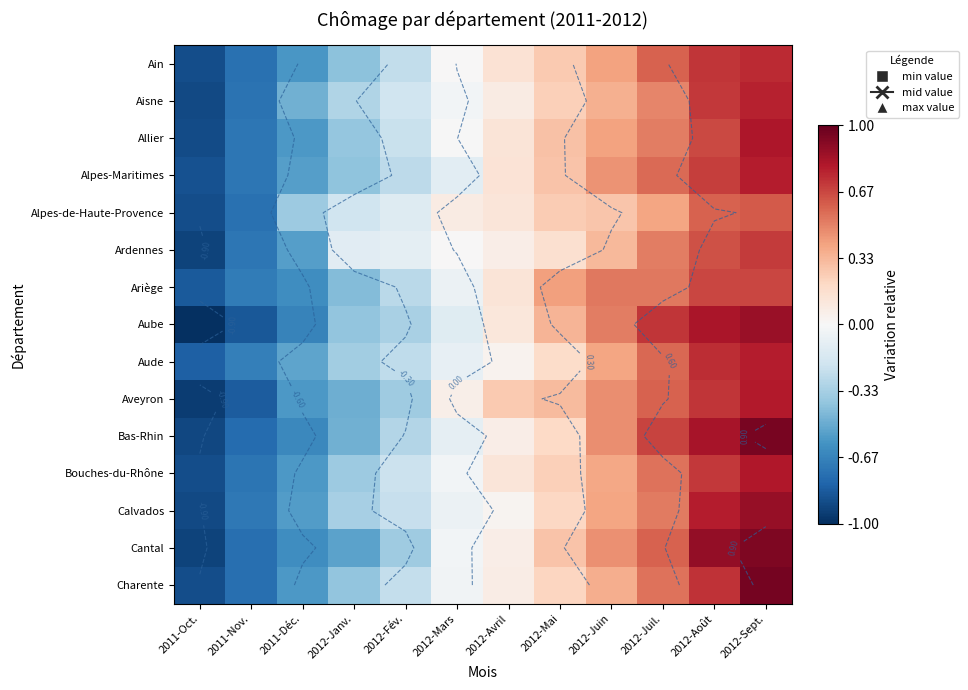

Where does the Calvados series first go above 0?

2012-Avril